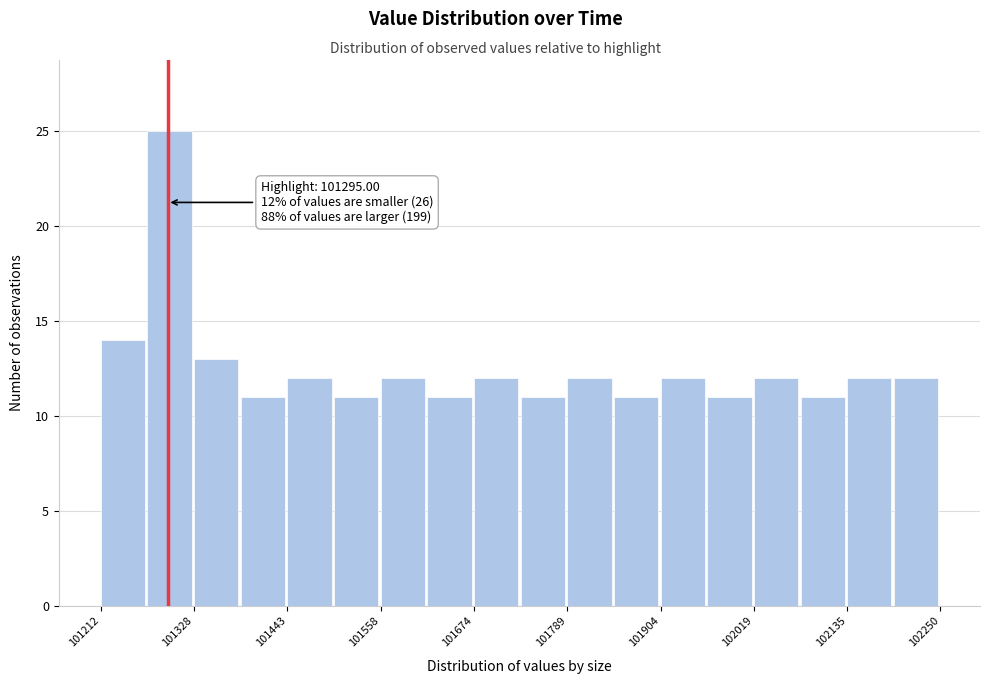

Around what value on the x-axis is the tallest bar? Give the approximate position of its centre, as read against the axis.

101300